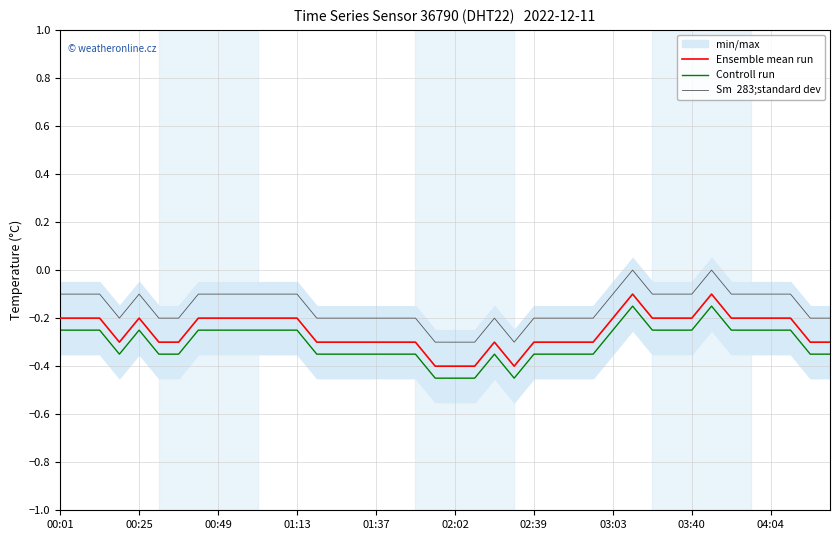

At which category does the chart reach its peak across all series?

29